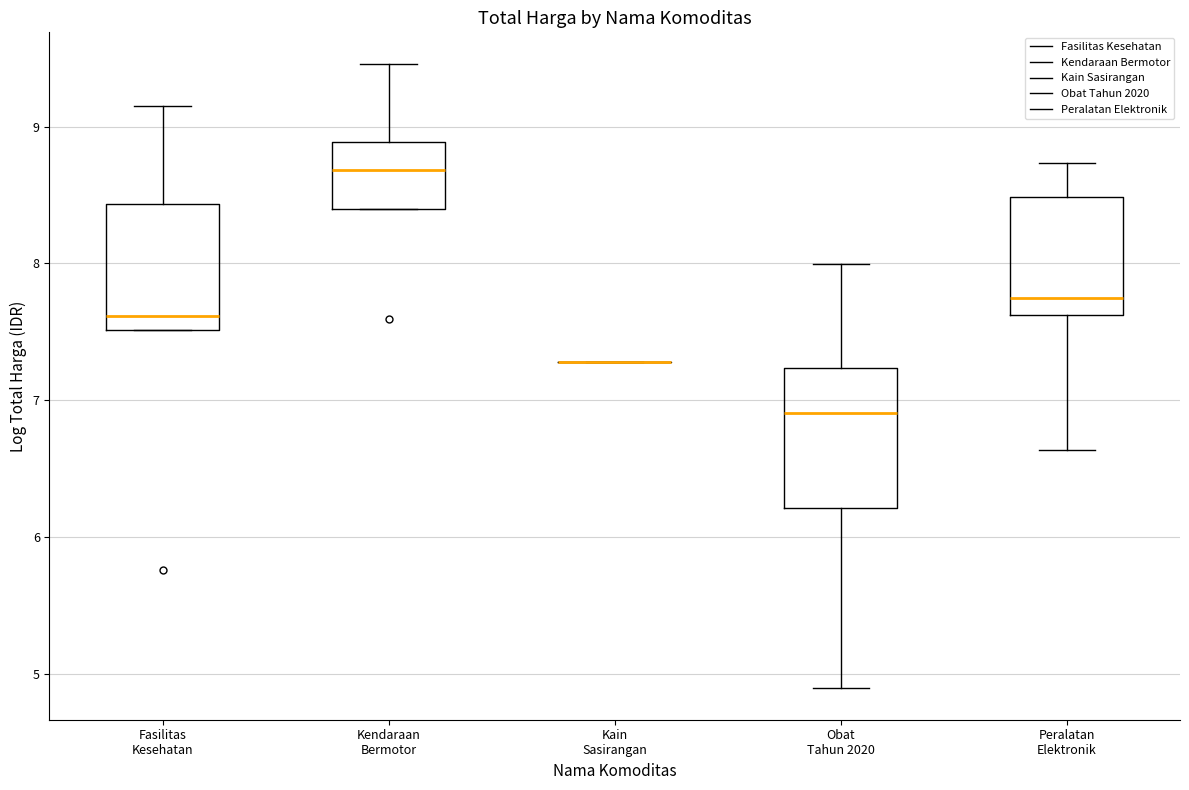

Which box is the tallest, from its lower edge to its upper edge?

Obat Tahun 2020